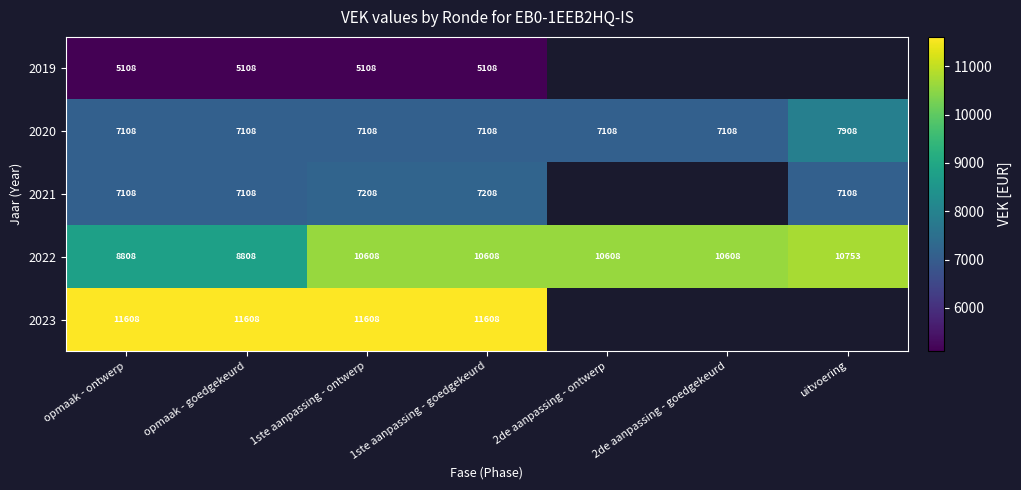

Is the value of 2021 at opmaak - ontwerp greater than the value of 2023 at opmaak - ontwerp?

No